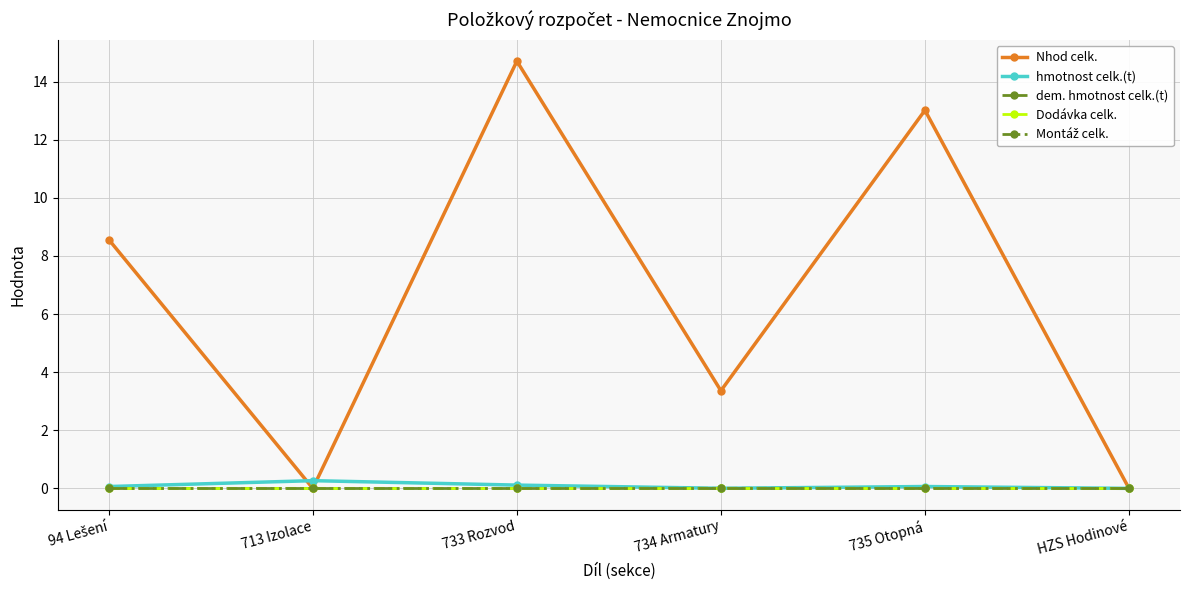

Which series has the widest spread of values?

Nhod celk.